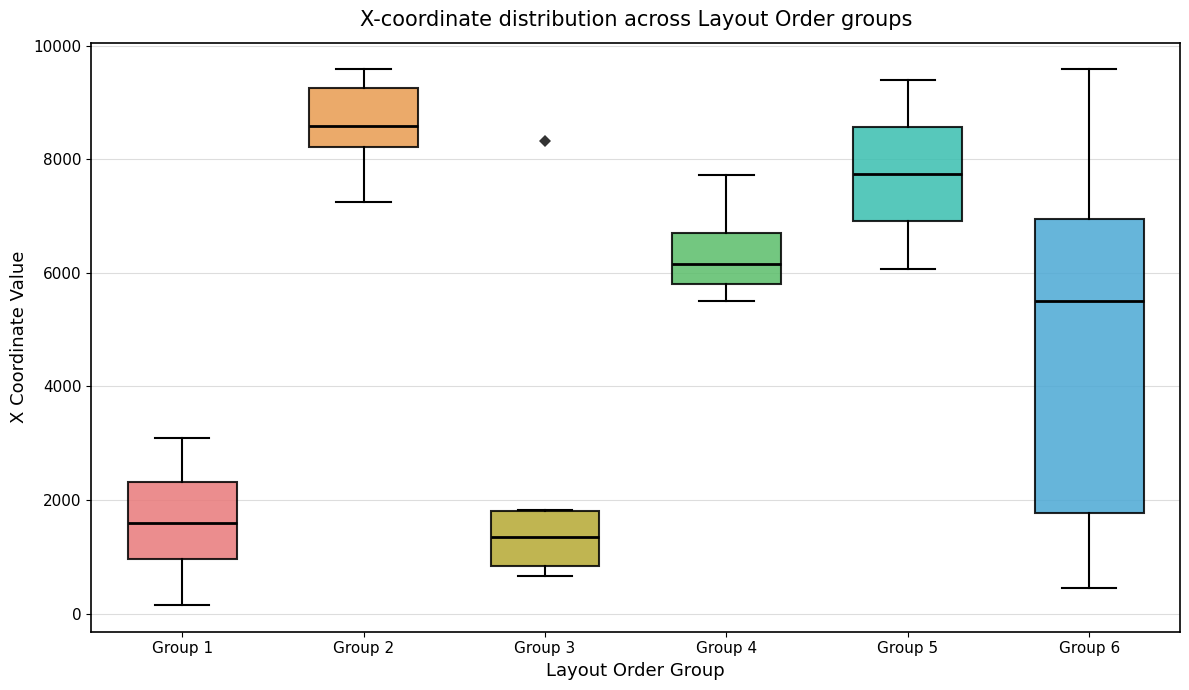

Where does the lower whisker of the box for Group 5 end on the y-axis? The values are not printed on the chart, so give them approximately, as read against the axis.

6000